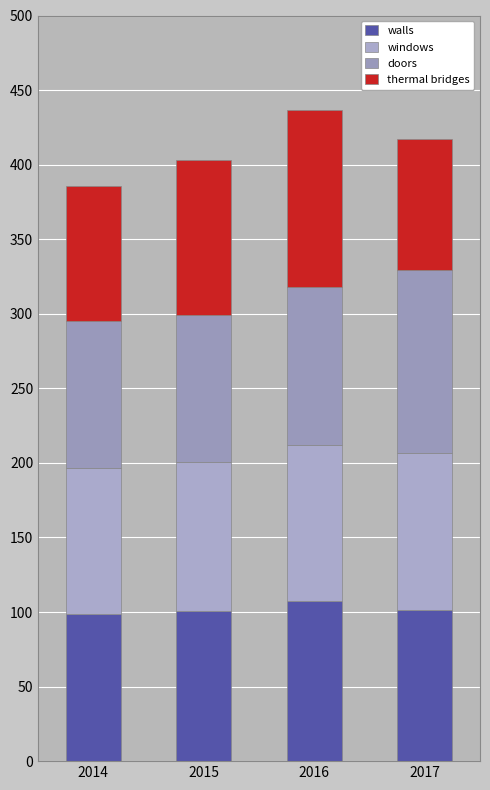

Is it true that windows equals 171.0 at 2016?

False